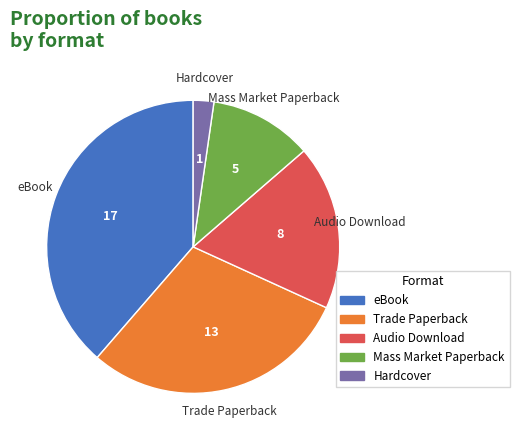

What is the ratio of the value at Mass Market Paperback to the value at Hardcover?

5.0